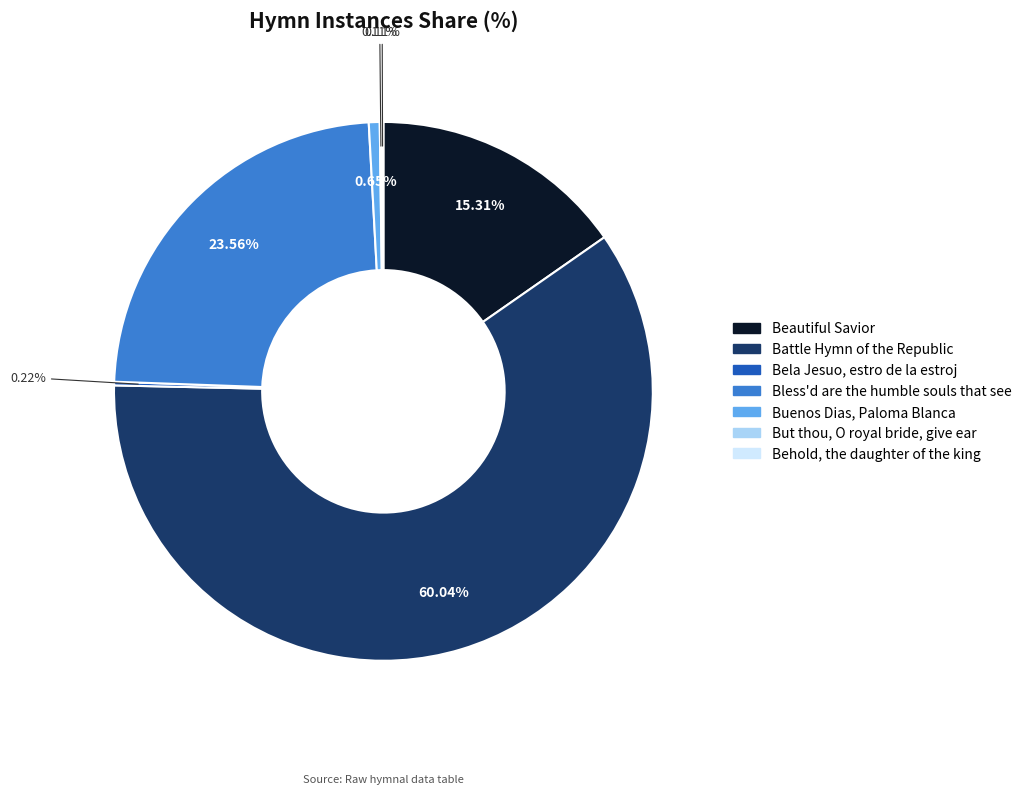

Is there any slice that represents more than half of the pie?

Yes